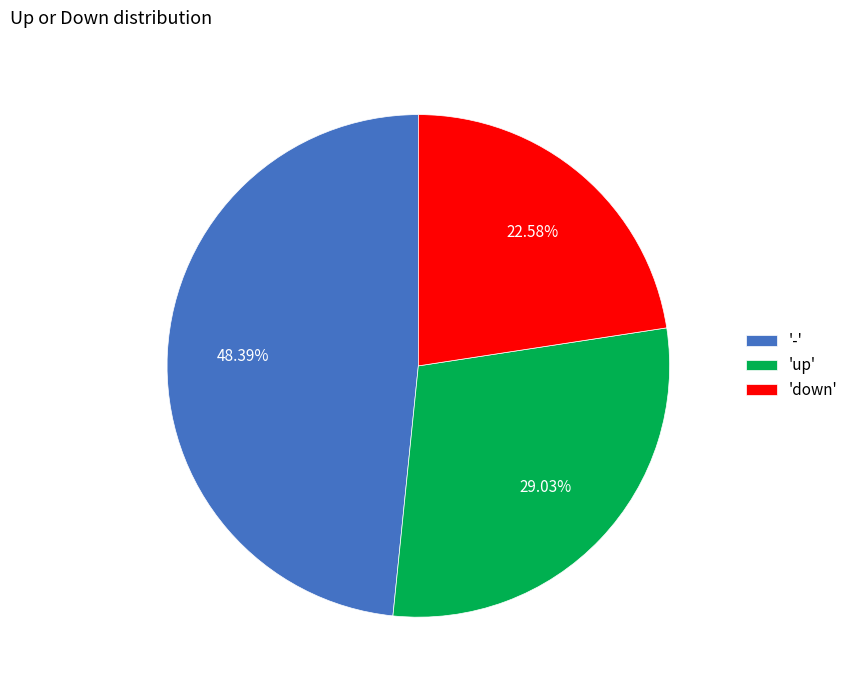

What is the ratio of the value at 'down' to the value at '-'?

0.5